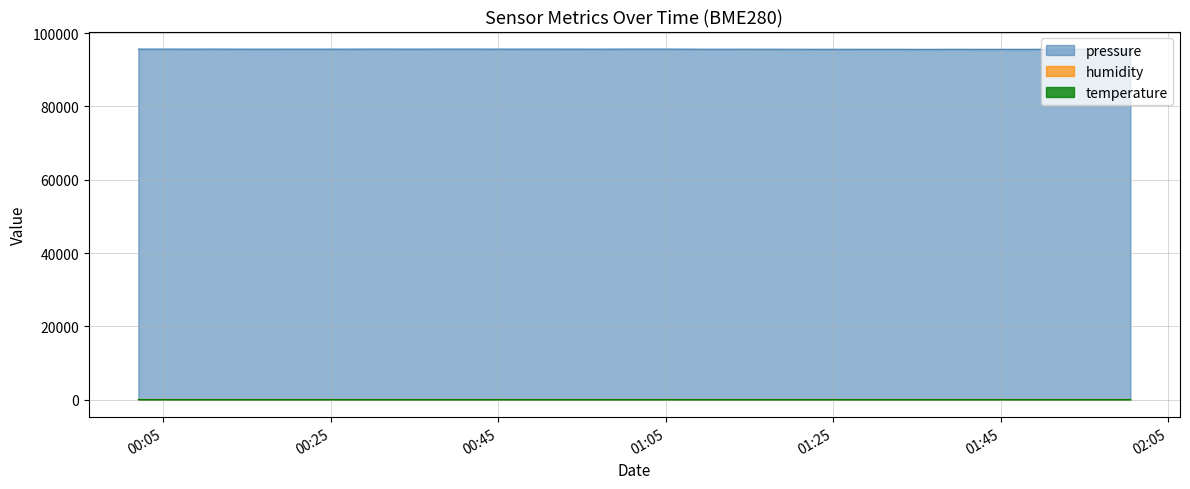

How many values in the pressure series exceed 95616?

20